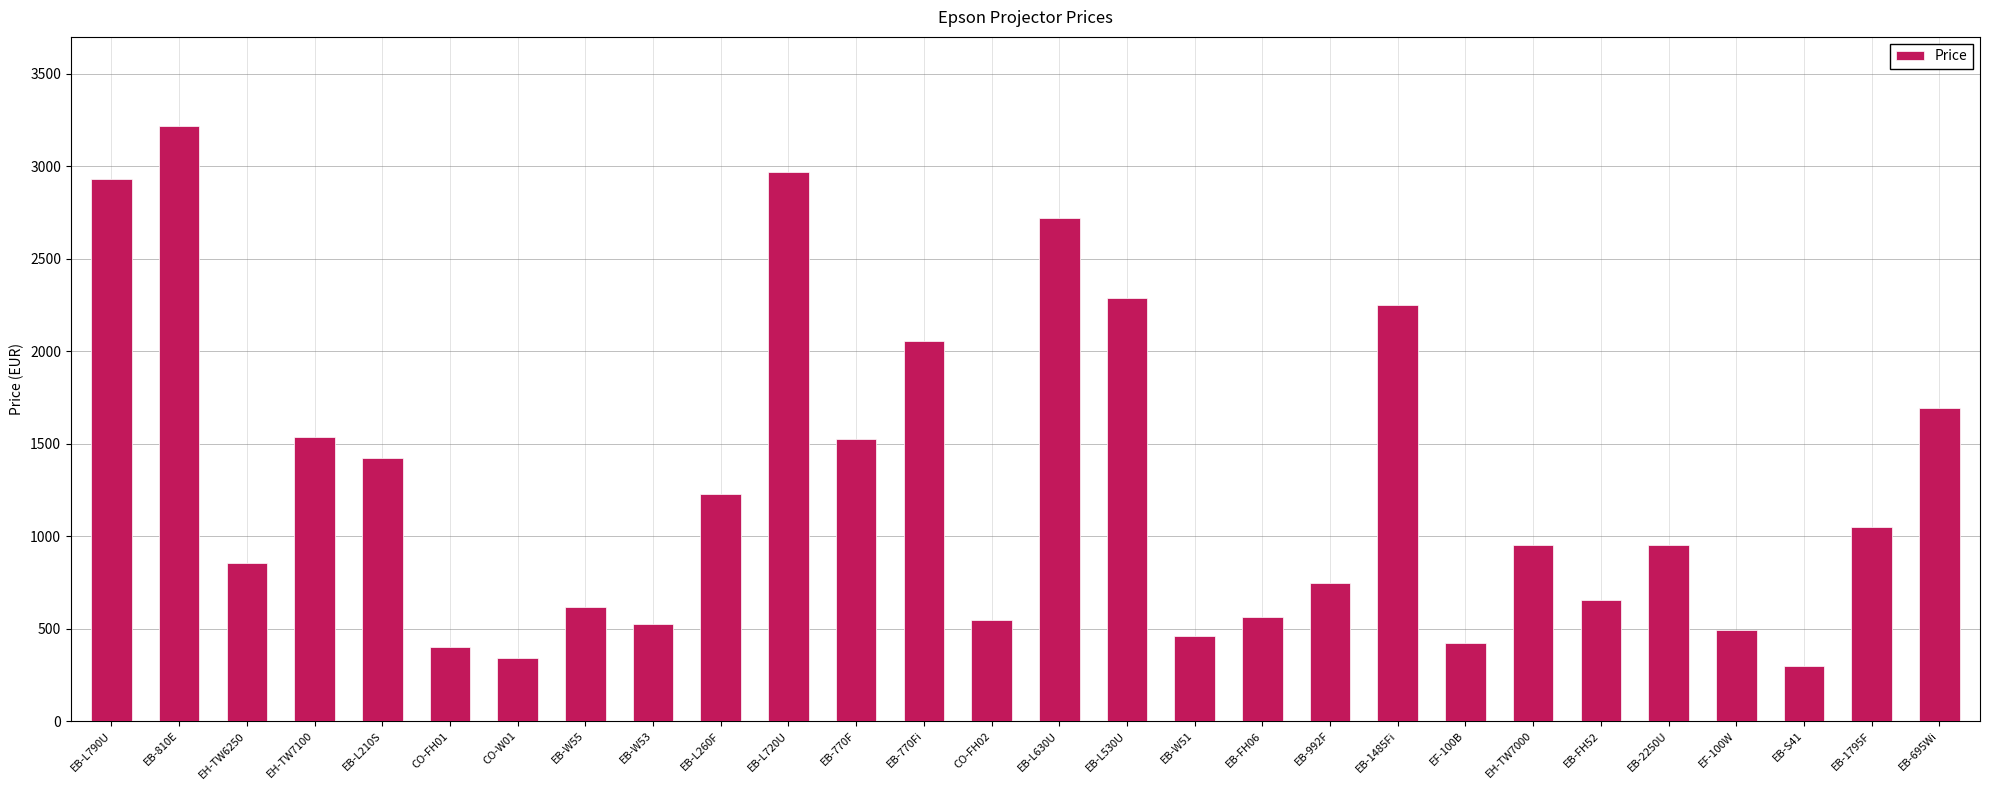

What is the difference between the maximum and minimum values?

2922.5